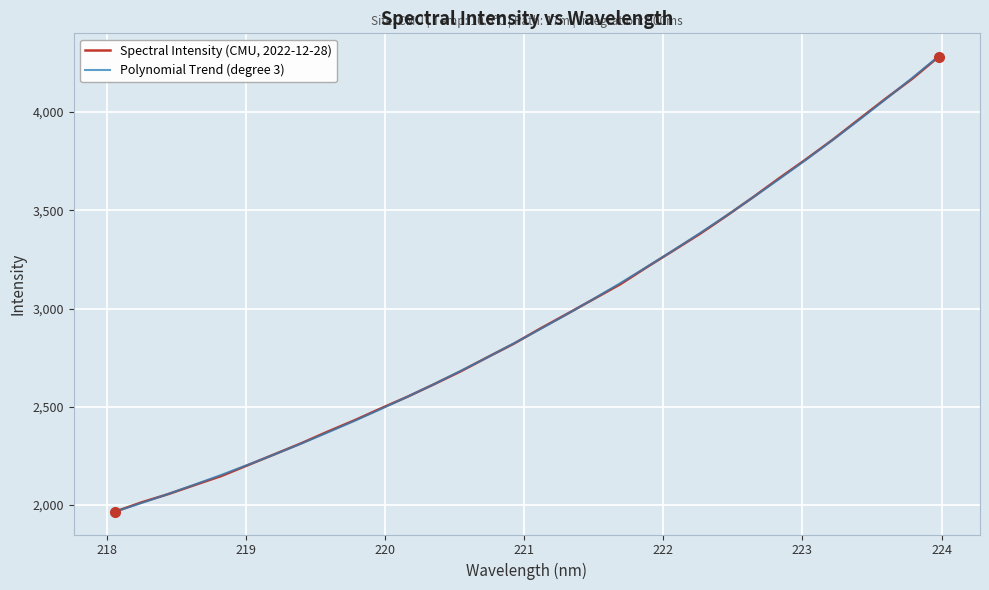

Rank the series by their maximum value, from highest to lowest.

Polynomial Trend (degree 3), Spectral Intensity (CMU, 2022-12-28)